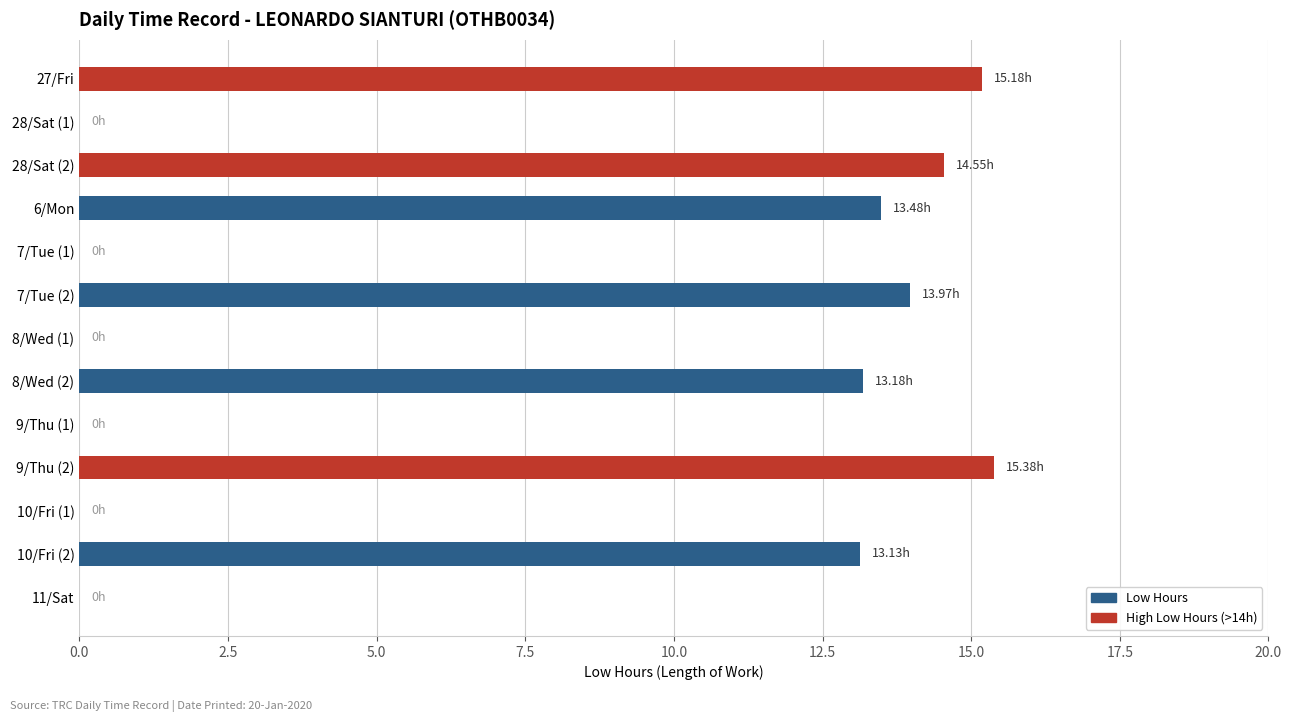

What is the sum of the values at 8/Wed (1) and 9/Thu (2)?

15.4